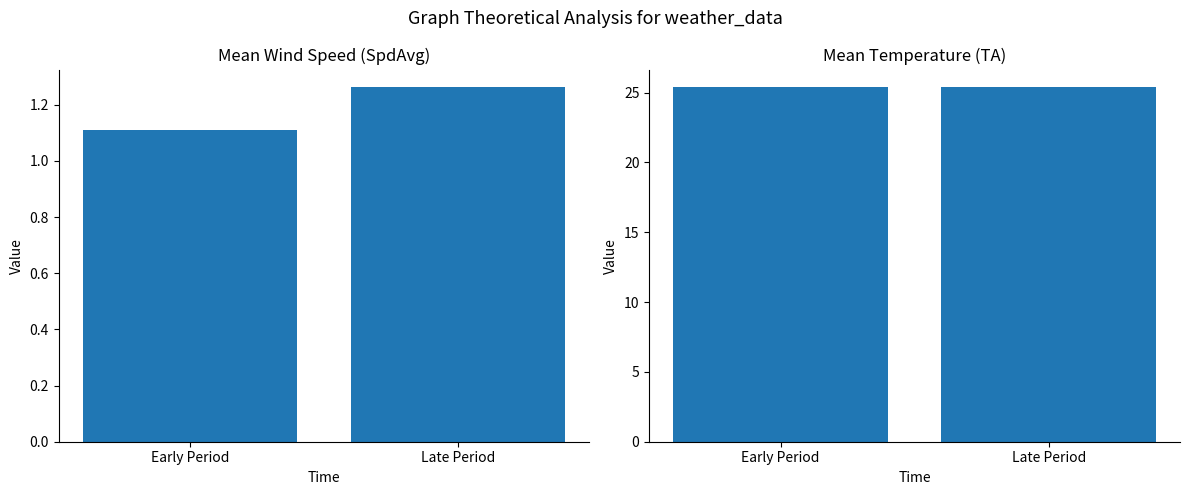

Is it true that TA equals 25.4 at Early Period?

True